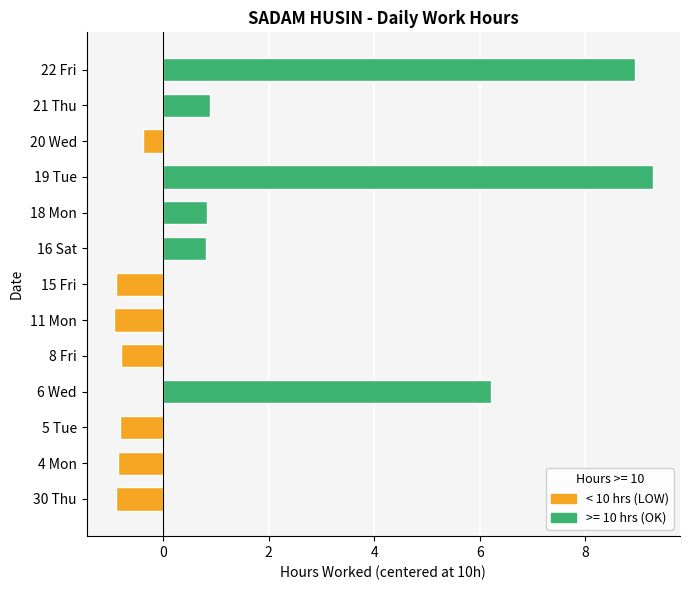

How many values exceed 0?

6